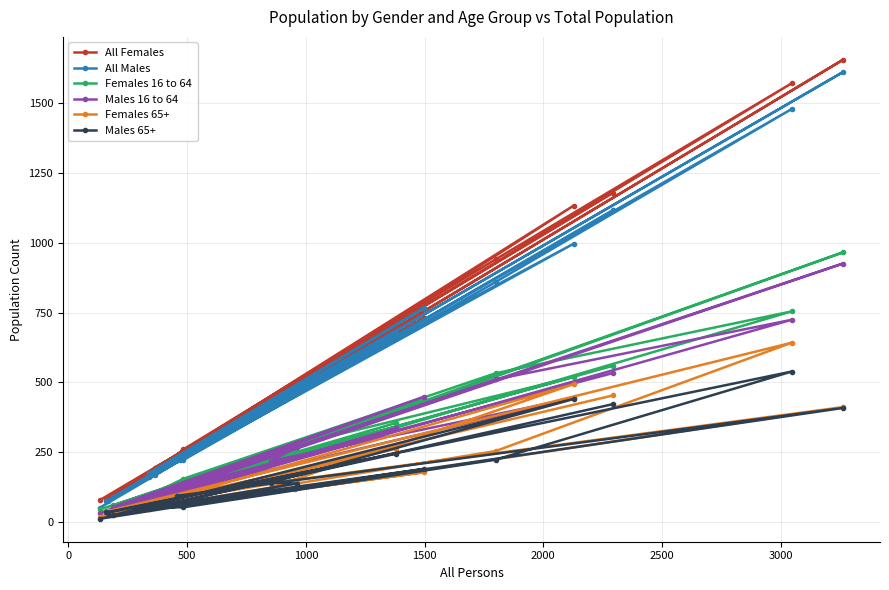

True or false: Males 16 to 64 has more than 1 points higher than both neighbors.

True